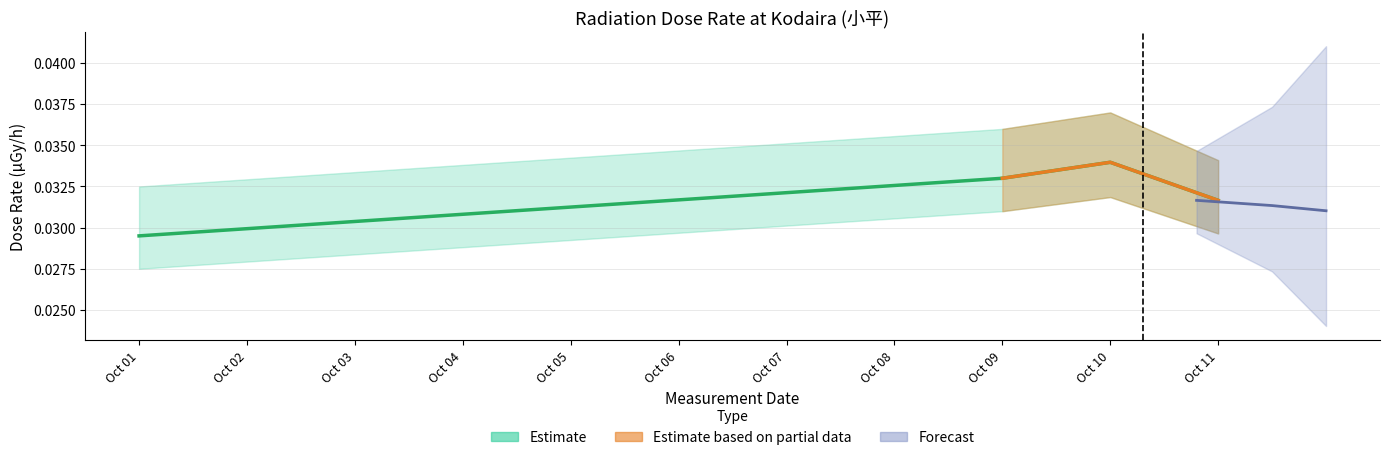

What is the sum of the values at Oct 01 and Oct 10?

0.1